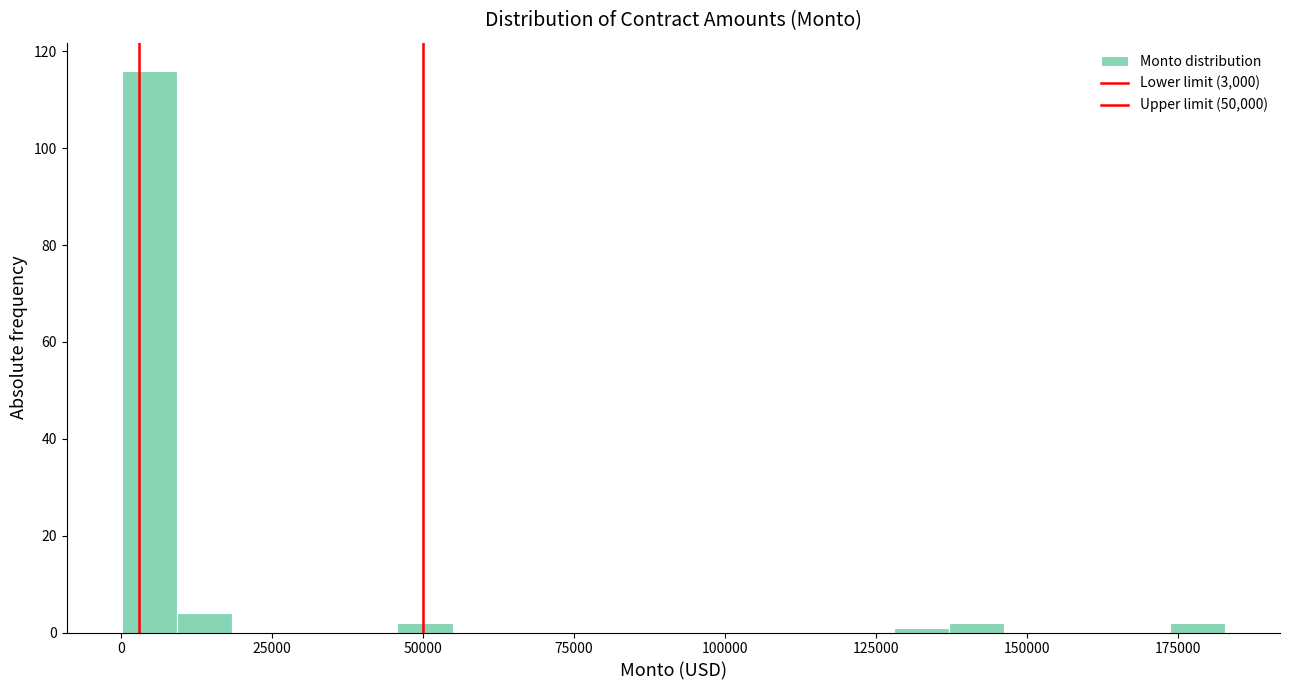

Read against the x-axis, roughly where is the centre of the tallest bar?

5000